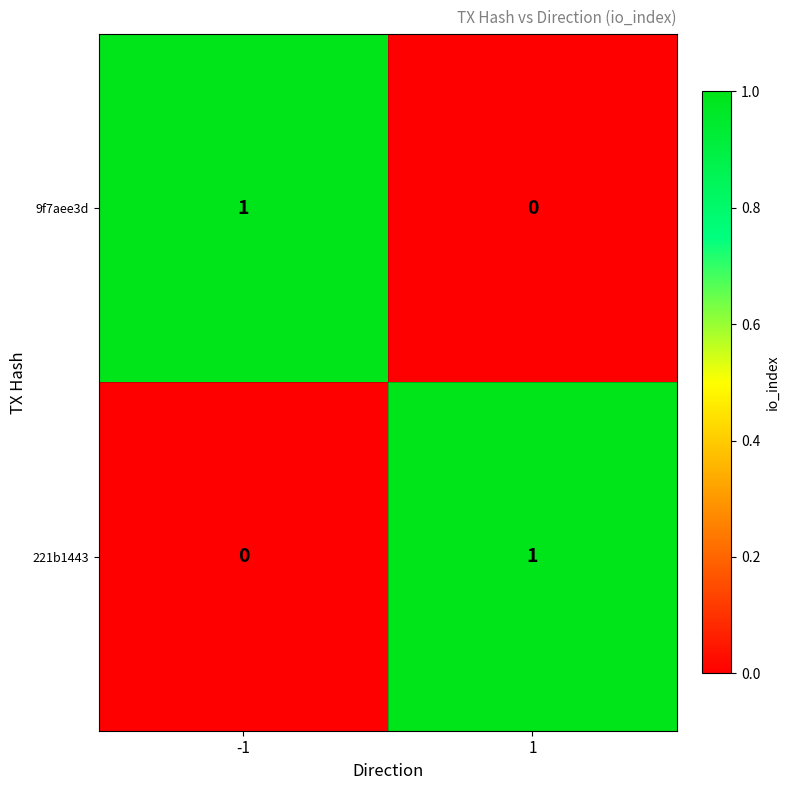

Rank the series at 1 from highest to lowest value.

221b1443, 9f7aee3d